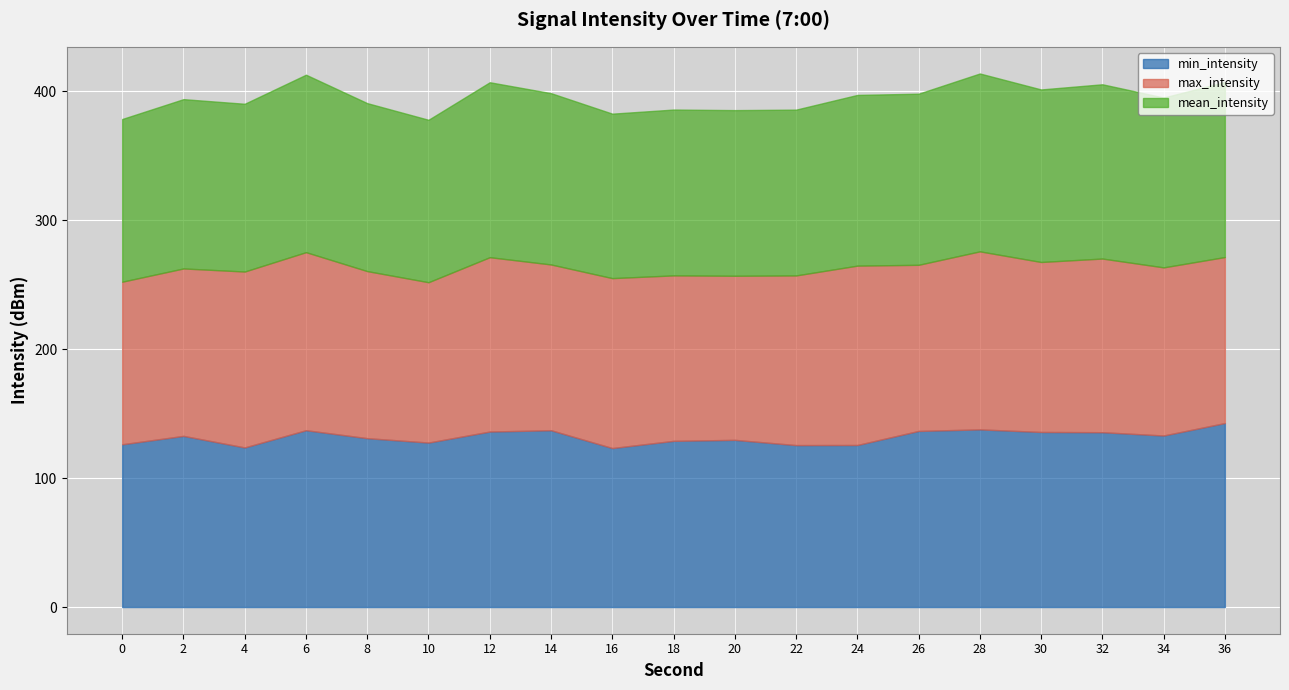

What is the spread (max minus min) of values at 4?

12.6